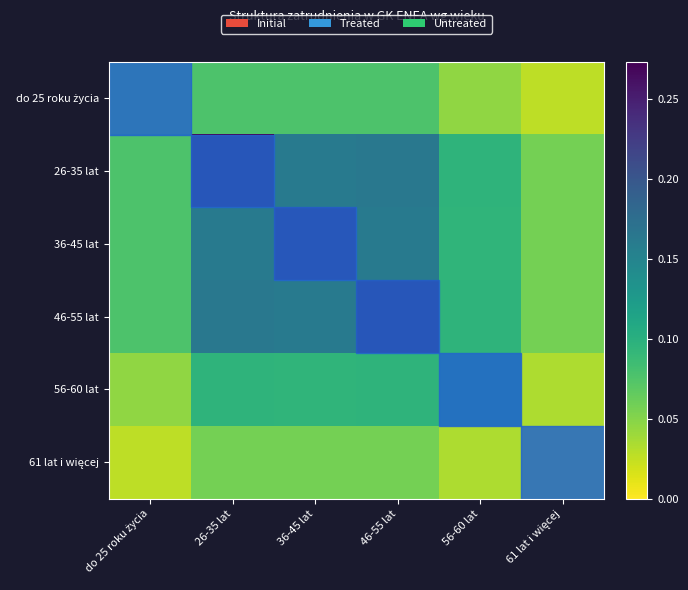

At which category does the chart reach its peak across all series?

46-55 lat